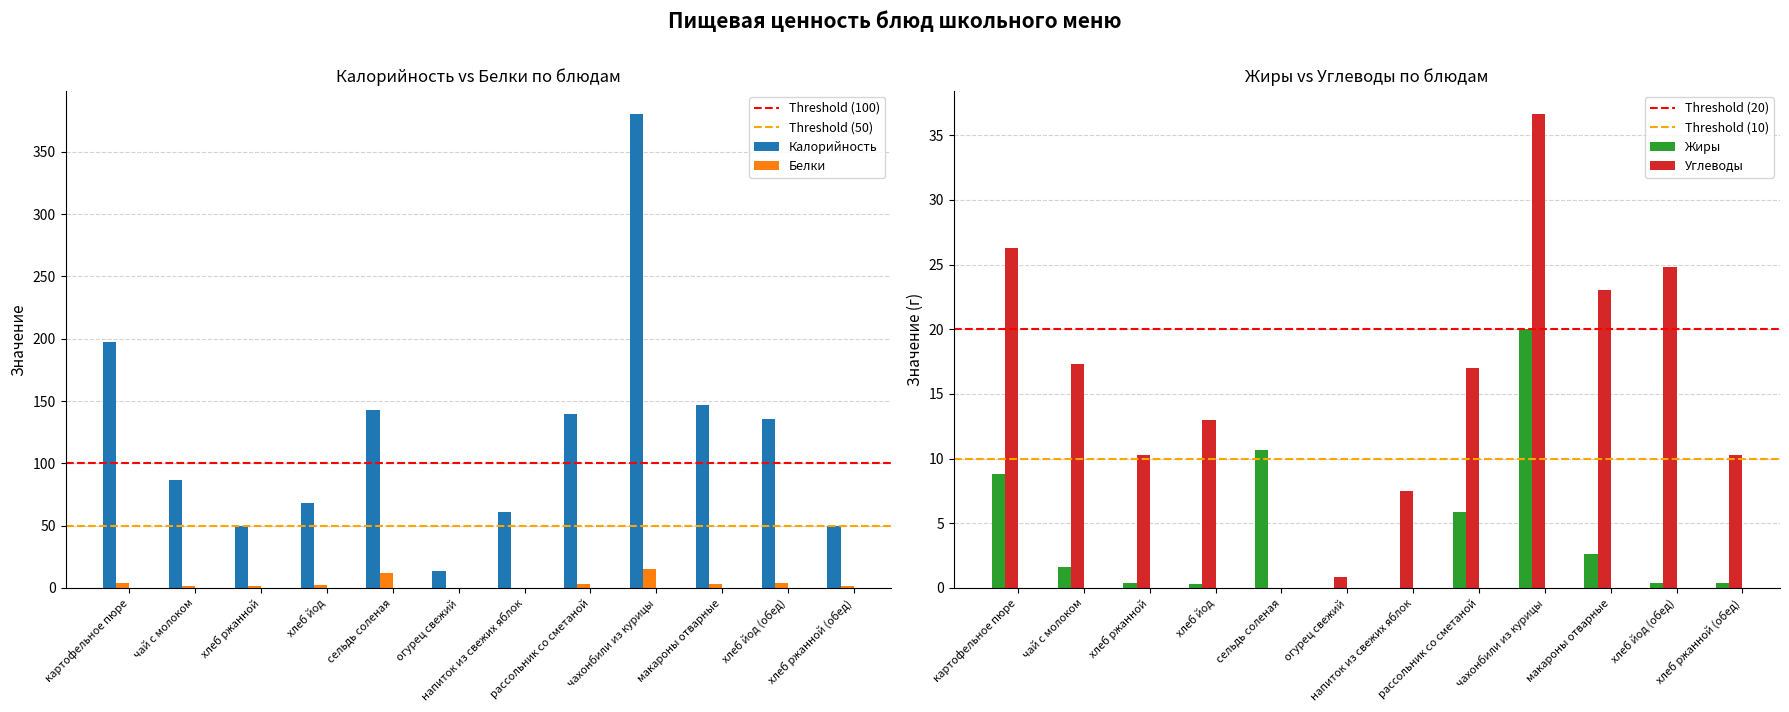

Where does the Углеводы series first go above 17?

картофельное пюре